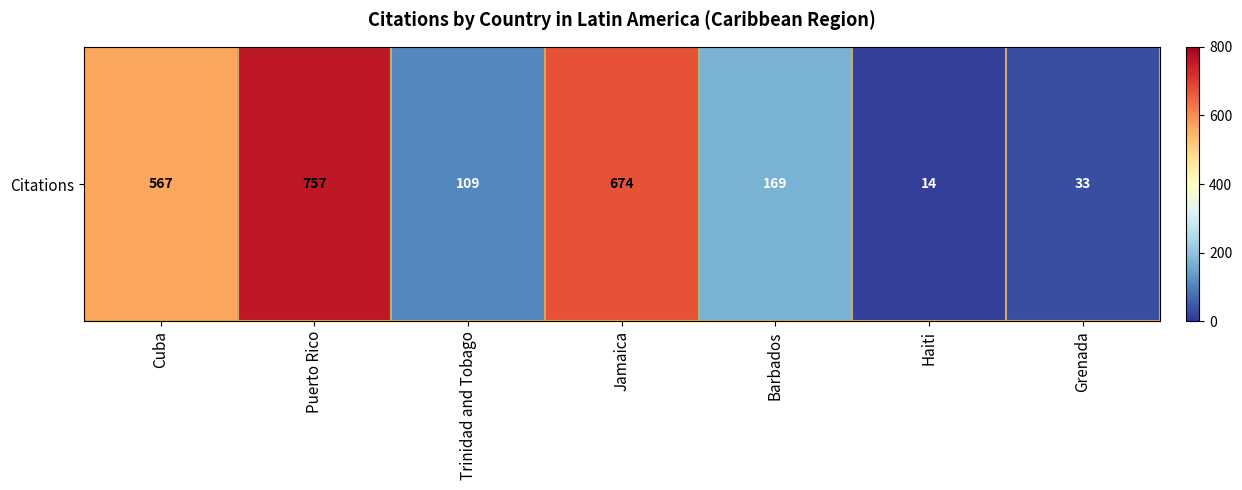

Reading right to left, what are all the values shown in this chart?

Grenada=33	Haiti=14	Barbados=169	Jamaica=674	Trinidad and Tobago=109	Puerto Rico=757	Cuba=567